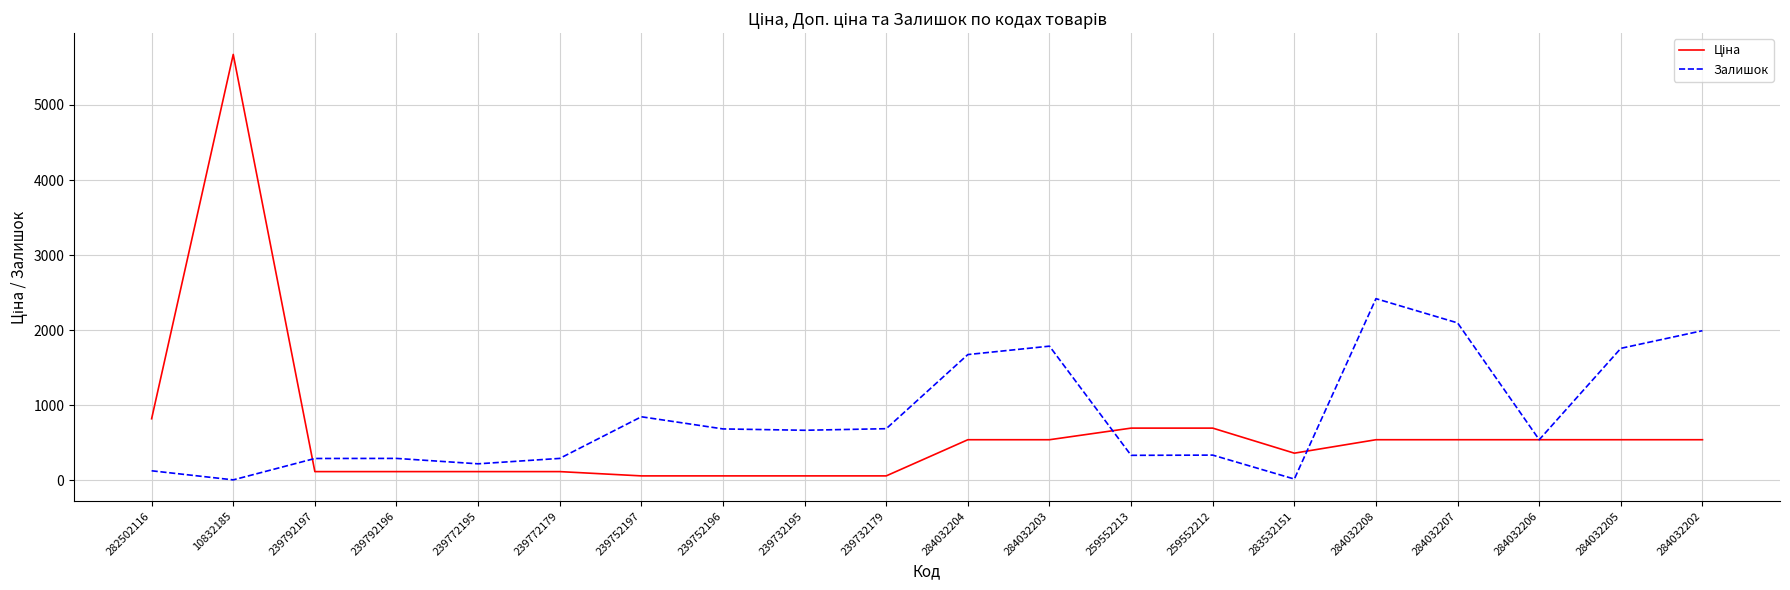

True or false: Залишок has a value of 450.8 at 239752197.

False